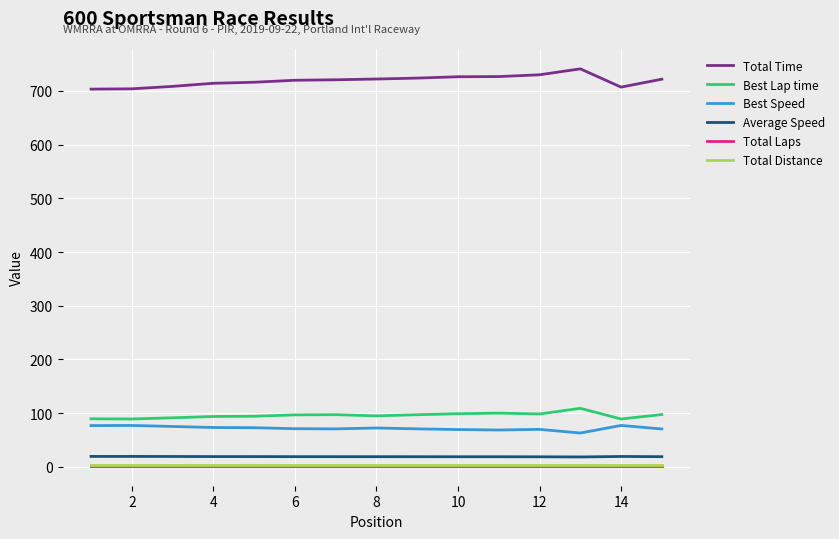

Which series has the widest spread of values?

Total Time